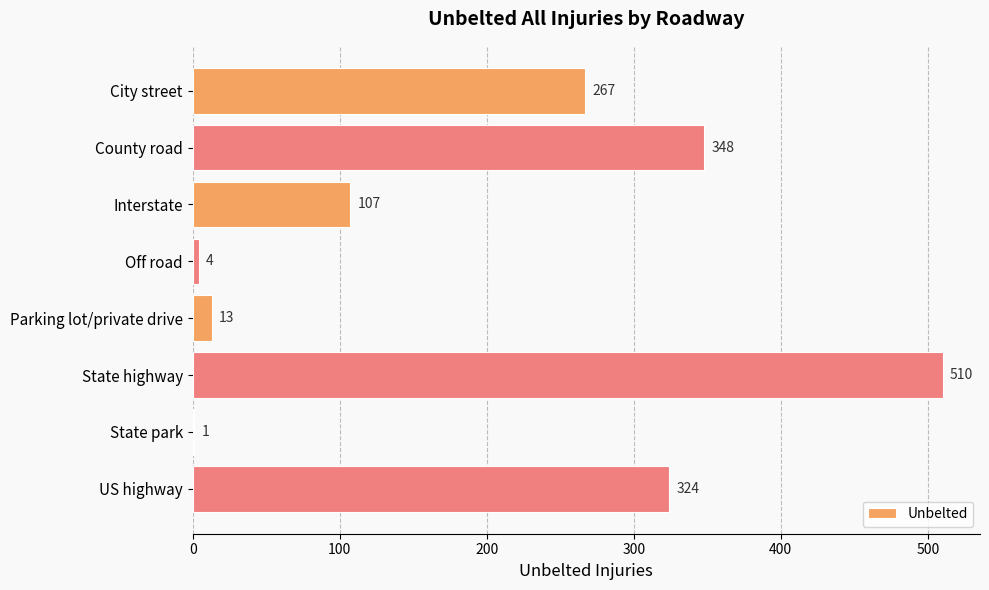

What is the greatest value displayed?

510